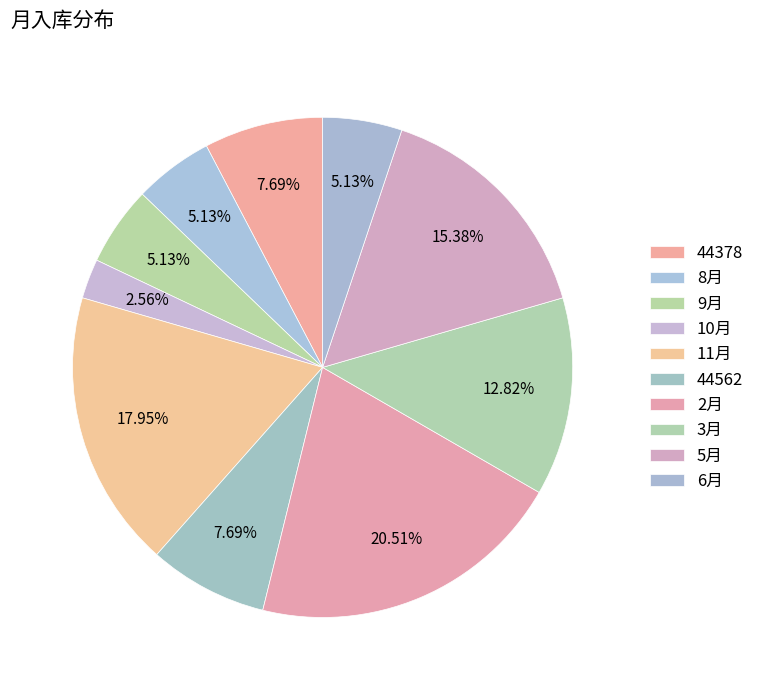

Count the number of slices in the pie.

10